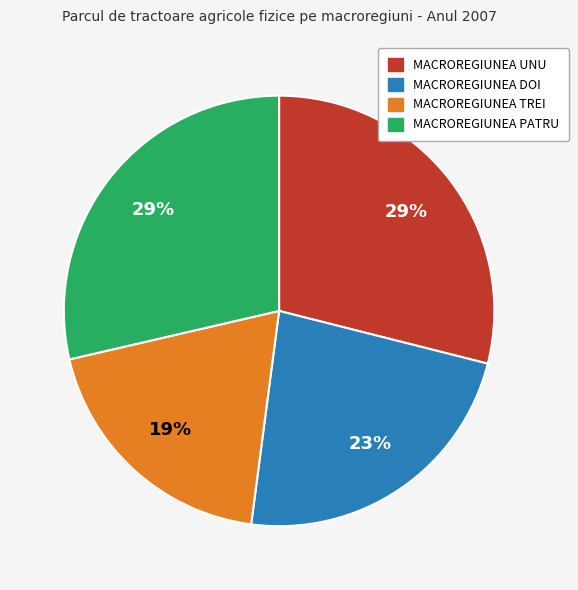

Combined, do MACROREGIUNEA UNU and MACROREGIUNEA DOI account for over 50%?

Yes